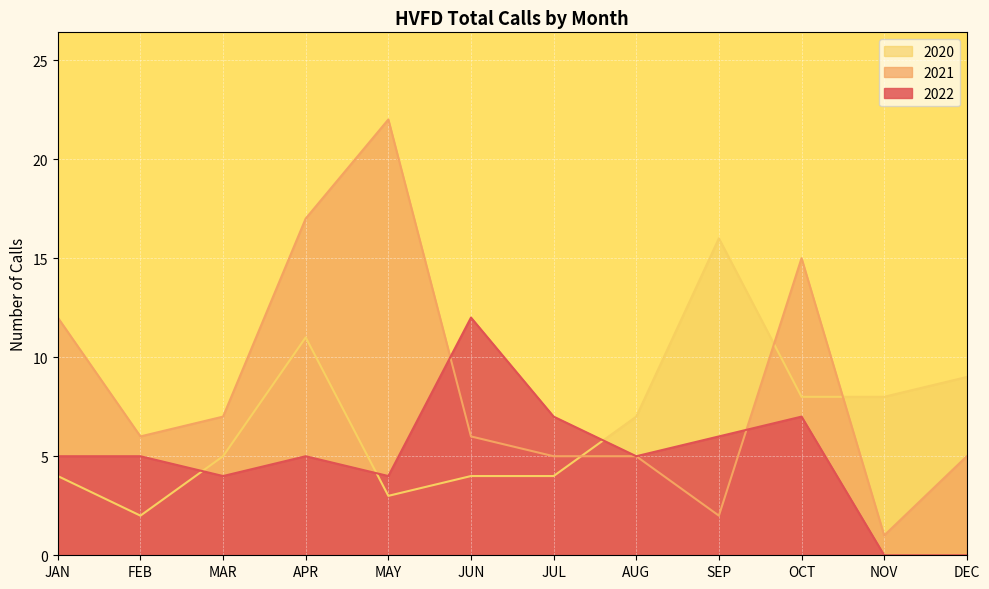

What is the value of the 2020 point at the 8th from the left?

7